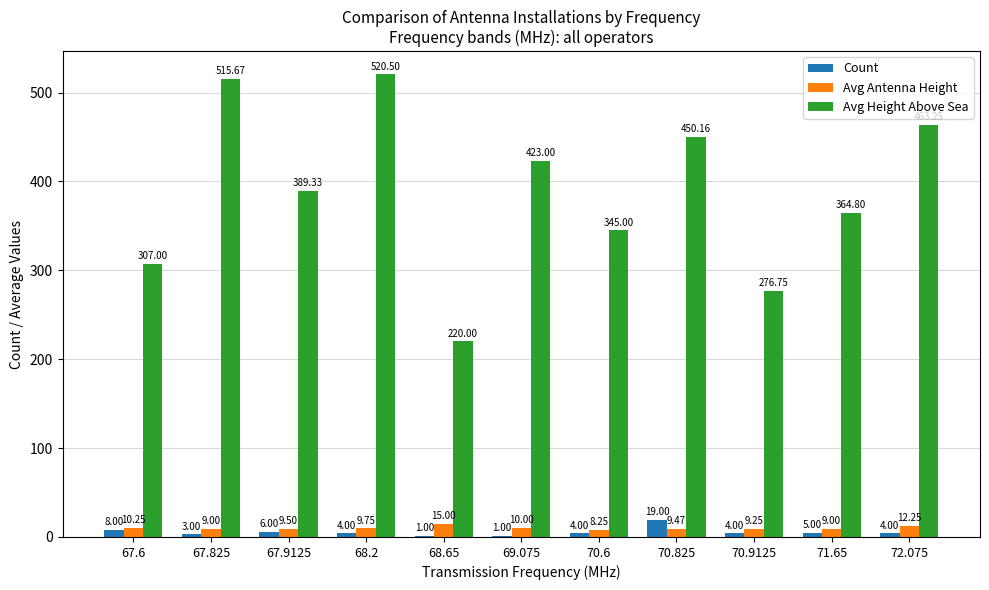

At which category is the sum across all series the highest?

68.2